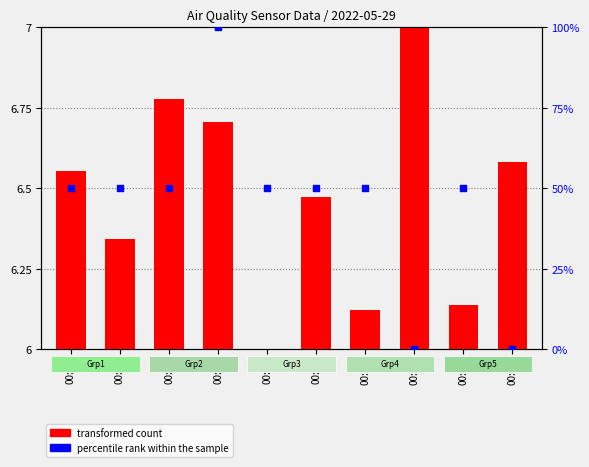

What is the total value across all series at 00:17?

100.7